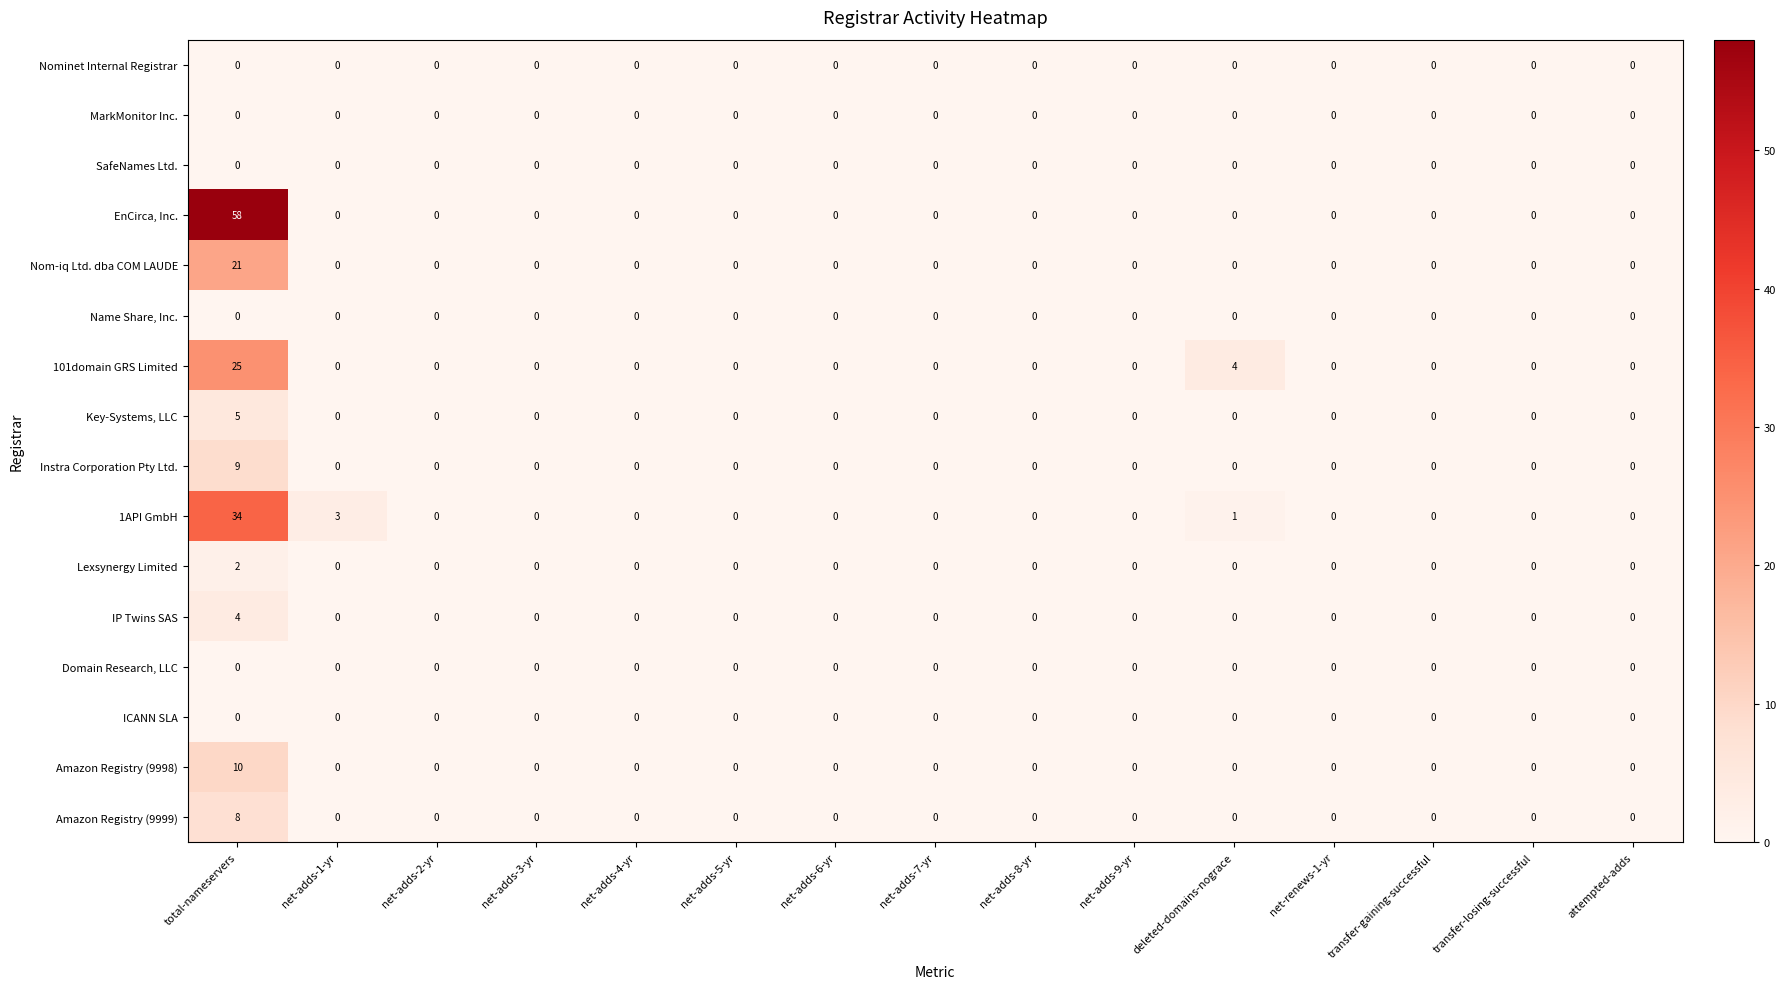

Which series has the largest total across all categories?

EnCirca, Inc.